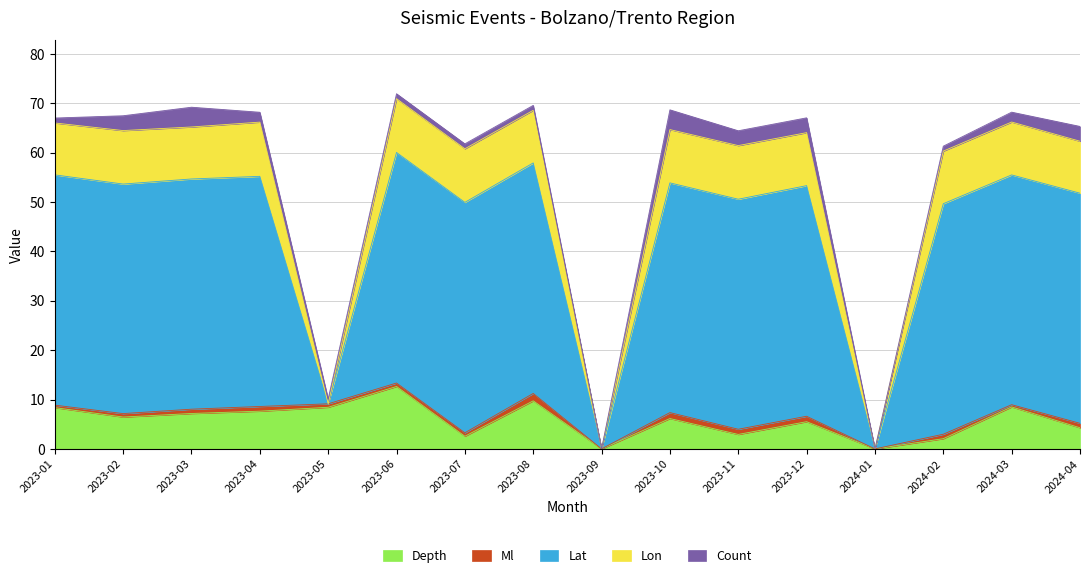

True or false: Lat has more than 0 interior local peaks.

True